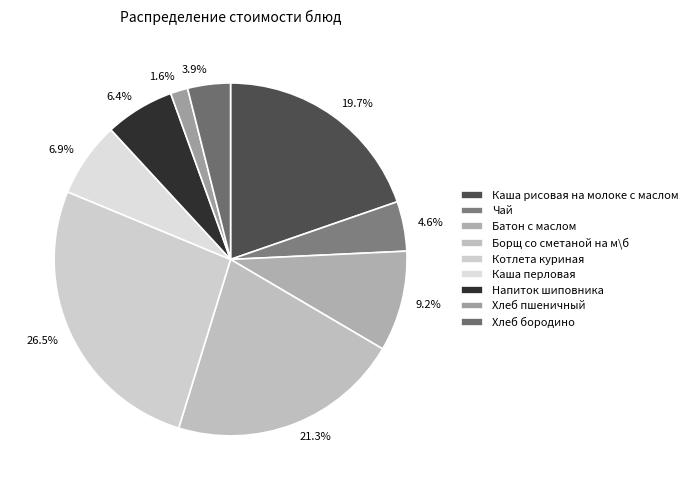

Which category has the biggest portion of the pie?

Котлета куриная